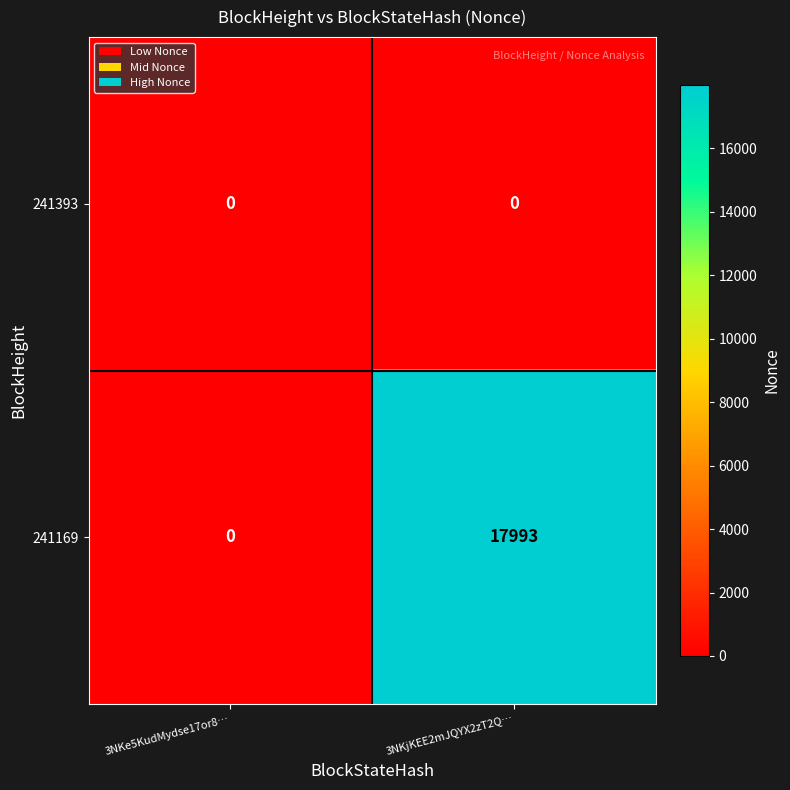

Rank the series by their maximum value, from lowest to highest.

241393, 241169